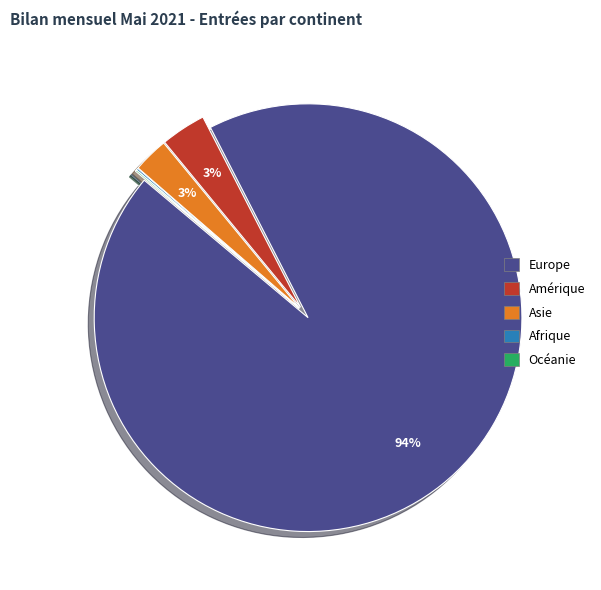

What is the largest slice in the pie chart?

Europe